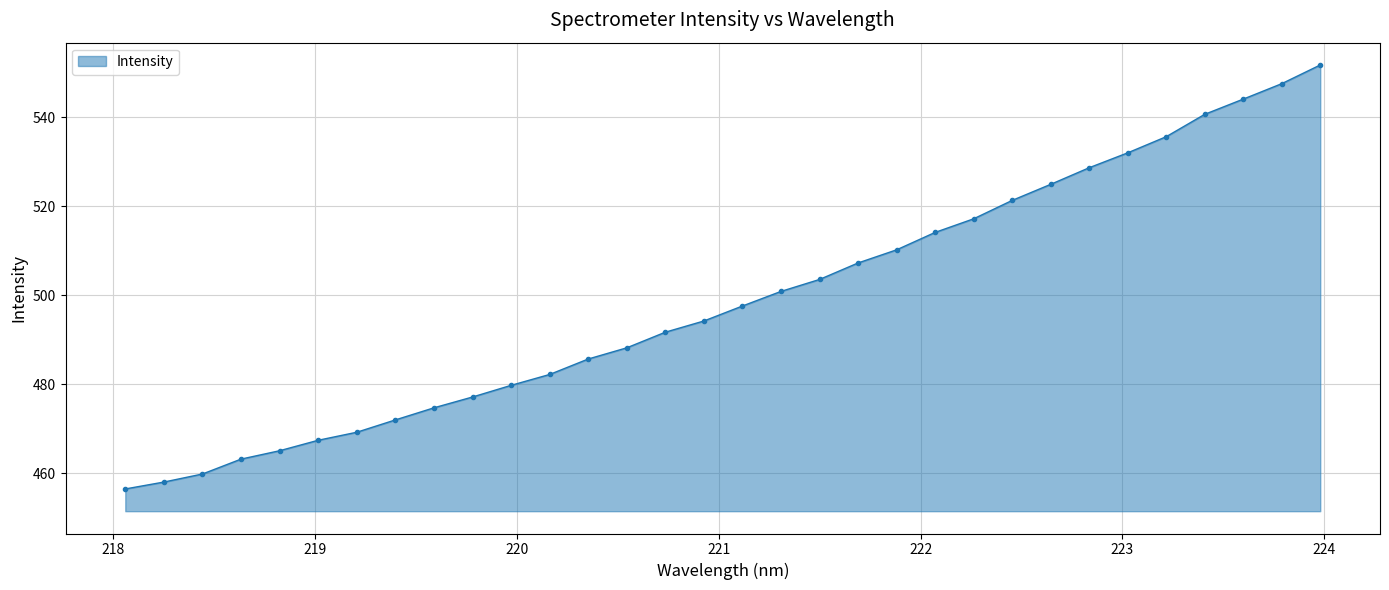

What is the difference between the maximum and minimum values?

95.3